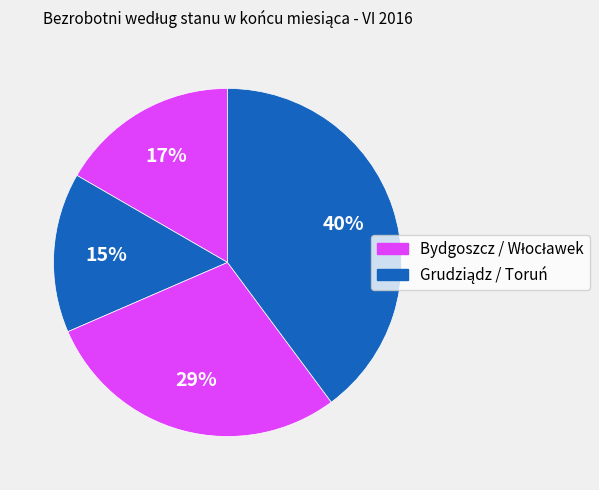

Count the number of slices in the pie.

4